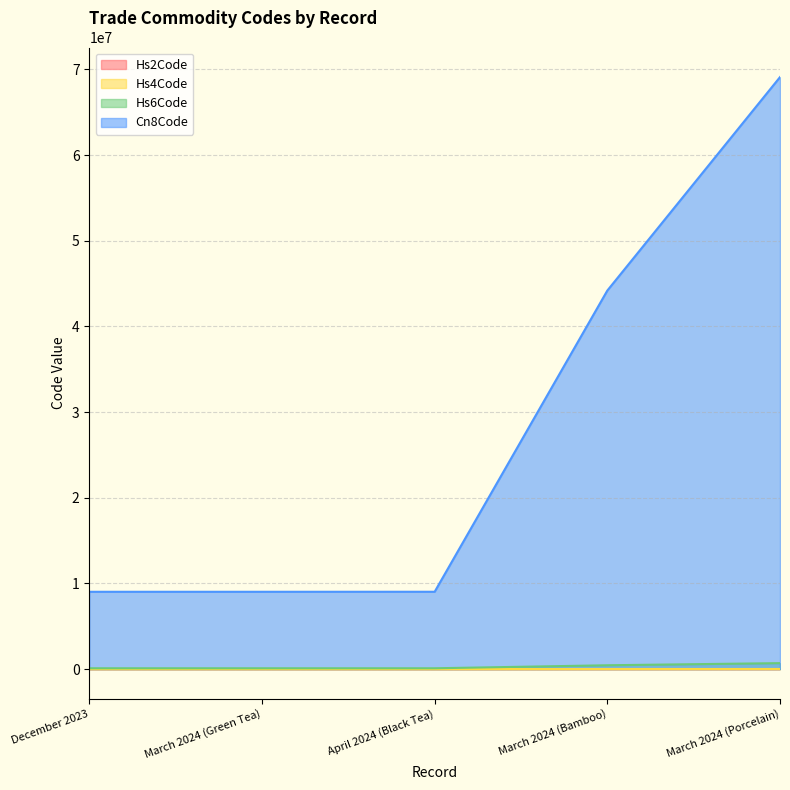

Reading right to left, transcribe all the data shown in this chart.

Hs2Code: March 2024 (Porcelain)=69	March 2024 (Bamboo)=44	April 2024 (Black Tea)=9	March 2024 (Green Tea)=9	December 2023=9
Hs4Code: March 2024 (Porcelain)=6911	March 2024 (Bamboo)=4419	April 2024 (Black Tea)=902	March 2024 (Green Tea)=902	December 2023=902
Hs6Code: March 2024 (Porcelain)=691110	March 2024 (Bamboo)=441919	April 2024 (Black Tea)=90240	March 2024 (Green Tea)=90210	December 2023=90210
Cn8Code: March 2024 (Porcelain)=69111000	March 2024 (Bamboo)=44191900	April 2024 (Black Tea)=9024000	March 2024 (Green Tea)=9021000	December 2023=9021000